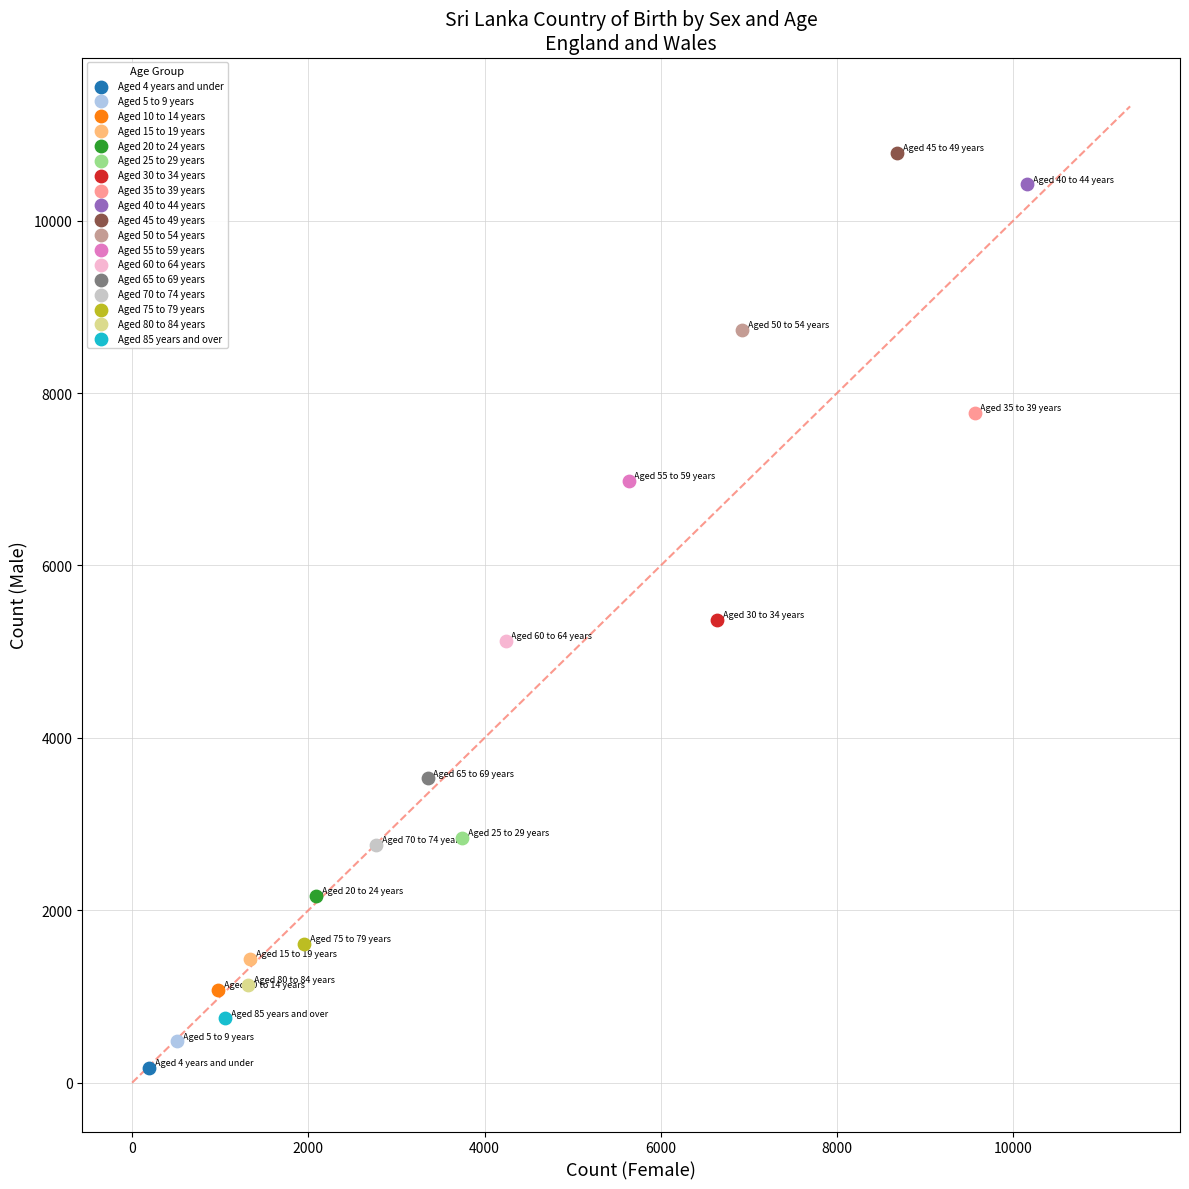

What are all the series names shown in the legend?

Aged 4 years and under, Aged 5 to 9 years, Aged 10 to 14 years, Aged 15 to 19 years, Aged 20 to 24 years, Aged 25 to 29 years, Aged 30 to 34 years, Aged 35 to 39 years, Aged 40 to 44 years, Aged 45 to 49 years, Aged 50 to 54 years, Aged 55 to 59 years, Aged 60 to 64 years, Aged 65 to 69 years, Aged 70 to 74 years, Aged 75 to 79 years, Aged 80 to 84 years, Aged 85 years and over